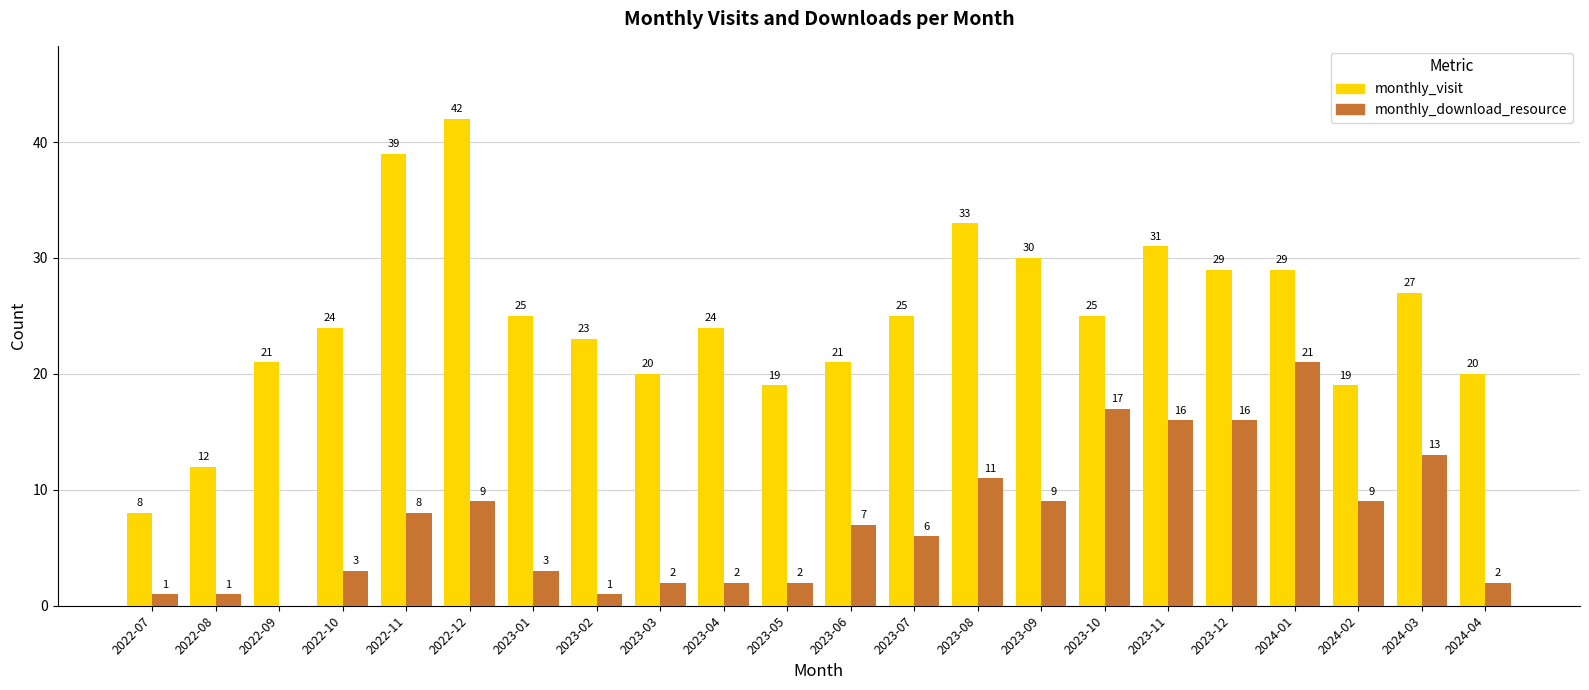

What is the sum of the monthly_download_resource values at 2023-04 and 2022-12?

11